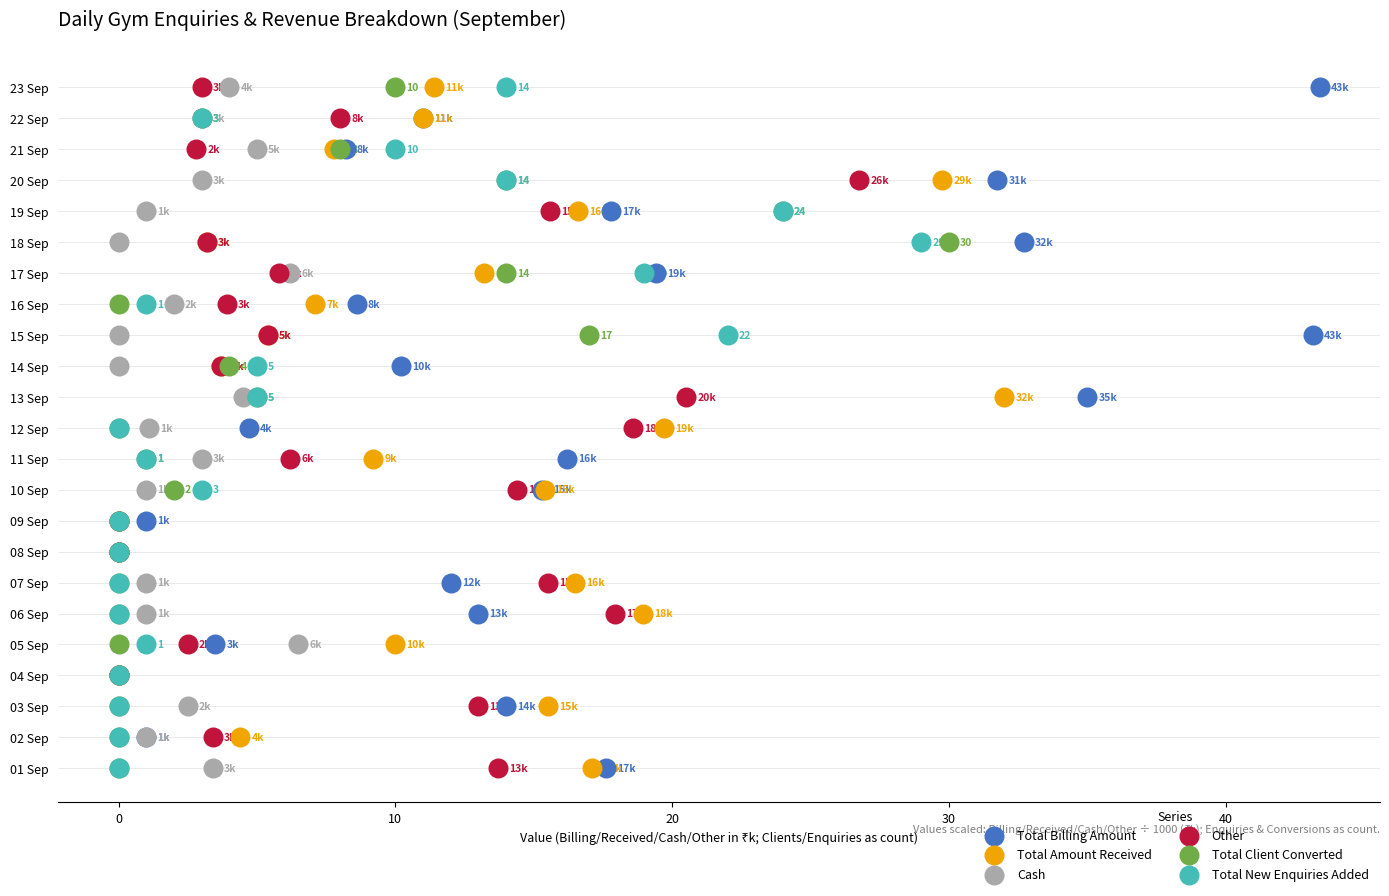

Which series has the widest spread of Y values?

Total Billing Amount